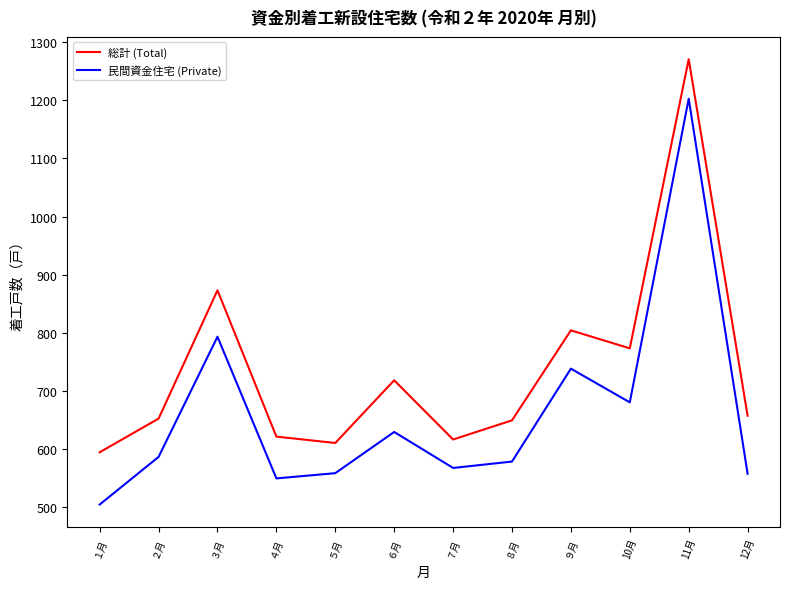

Which series has the largest range (max minus min)?

民間資金住宅 (Private)